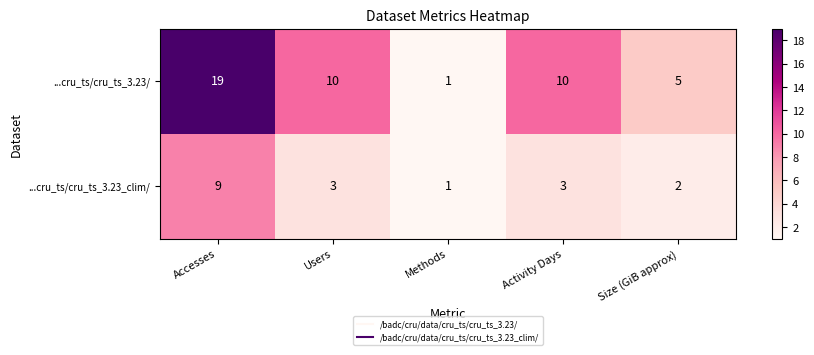

What is the difference between the maximum and minimum values in the ...cru_ts/cru_ts_3.23_clim/ series?

8